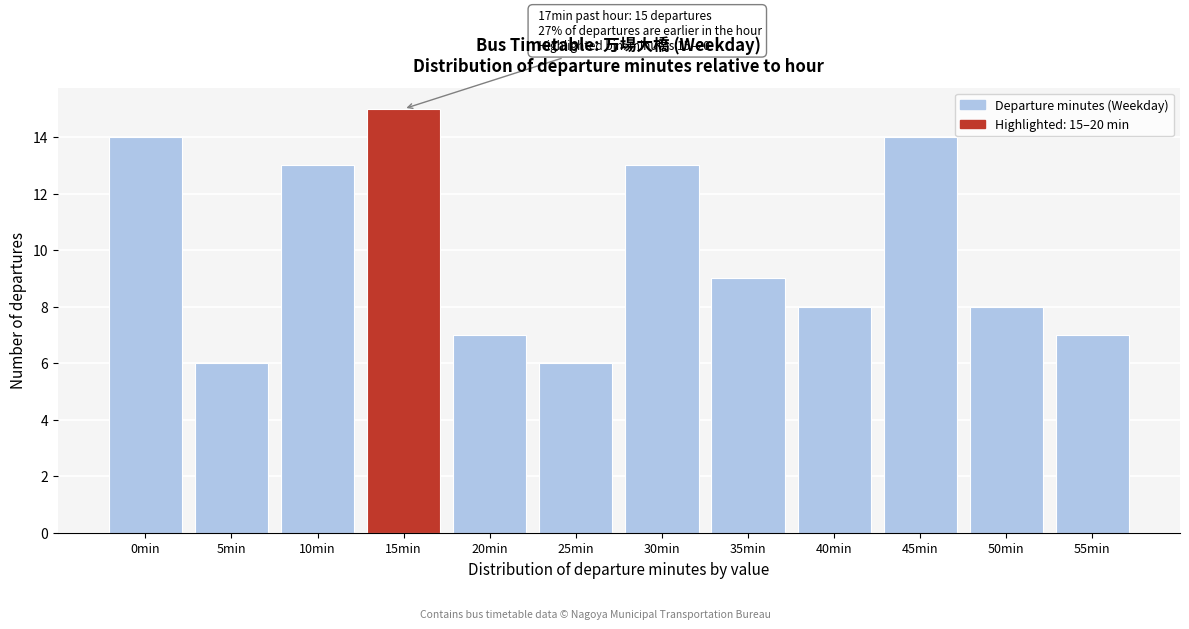

Reading right to left, what are all the values shown in this chart?

55min=7	50min=8	45min=14	40min=8	35min=9	30min=13	25min=6	20min=7	15min=15	10min=13	5min=6	0min=14